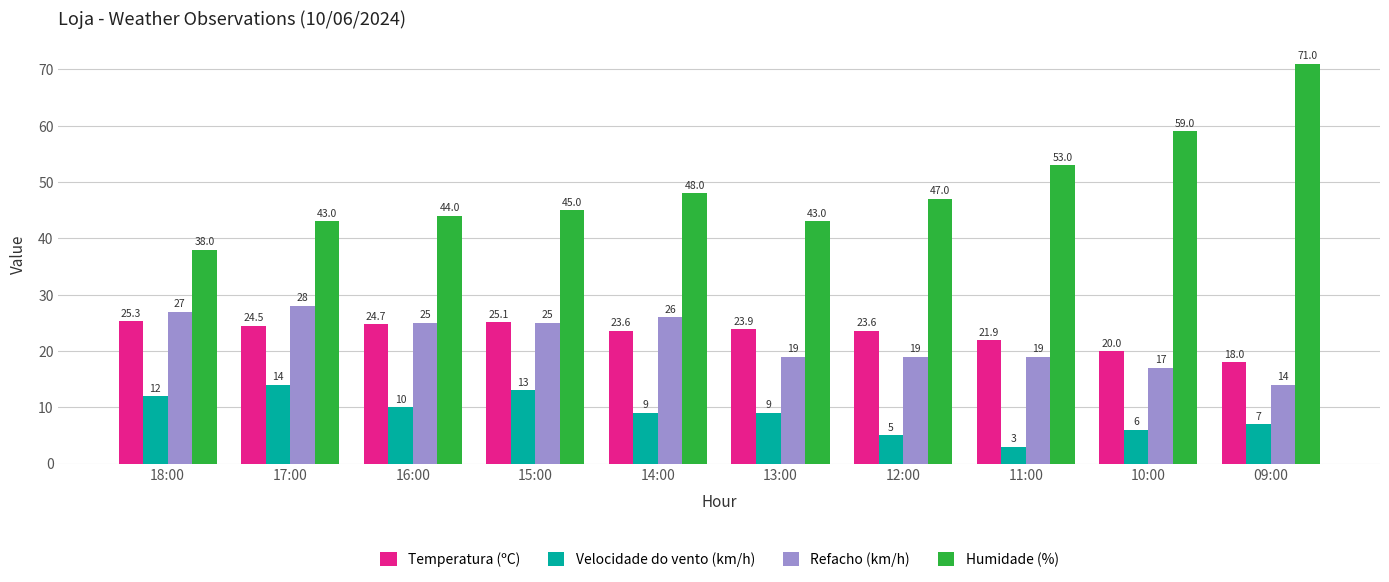

What is the label of the 1st bar from the right?

09:00